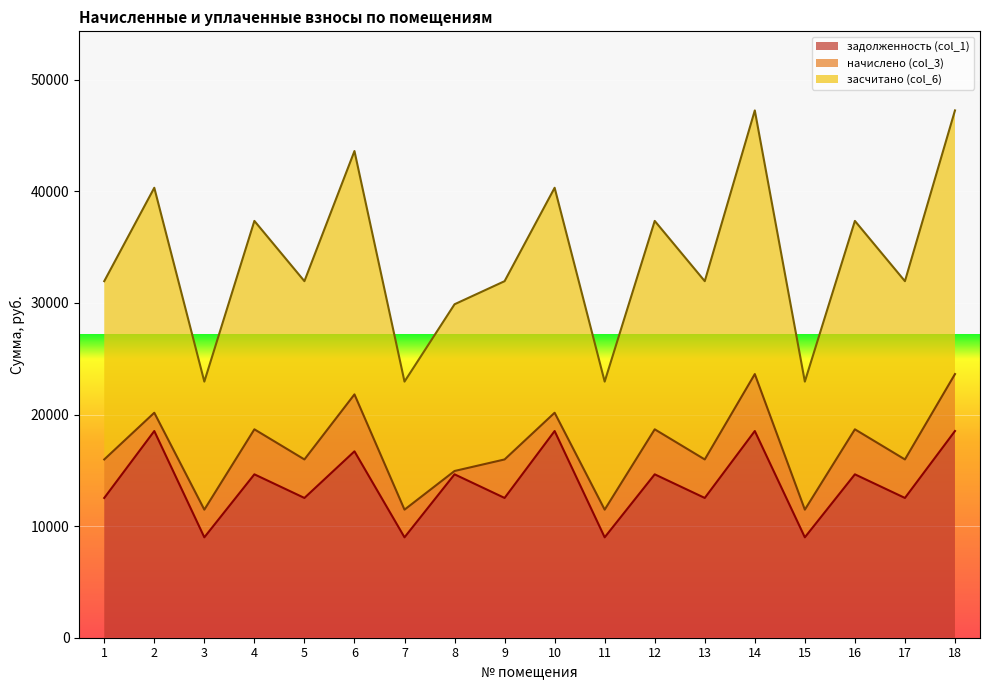

At which category does засчитано (col_6) reach its first local peak?

2